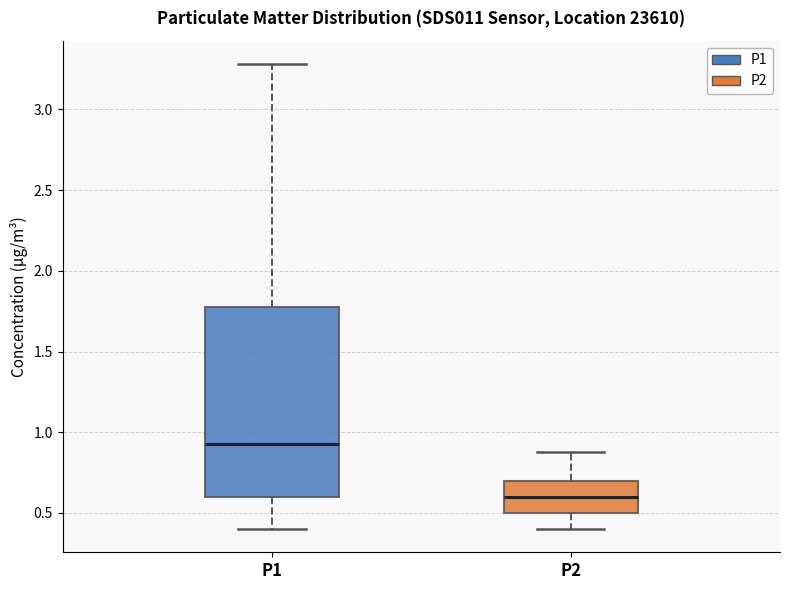

Which box is the tallest, from its lower edge to its upper edge?

P1